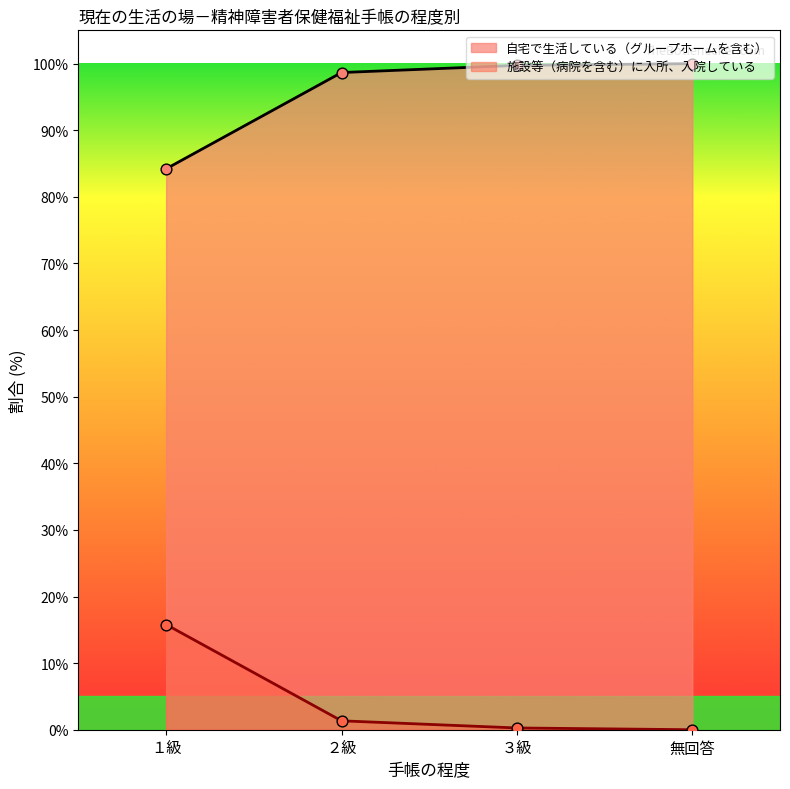

Which series contains the lowest Y value?

施設等（病院を含む）に入所、入院している